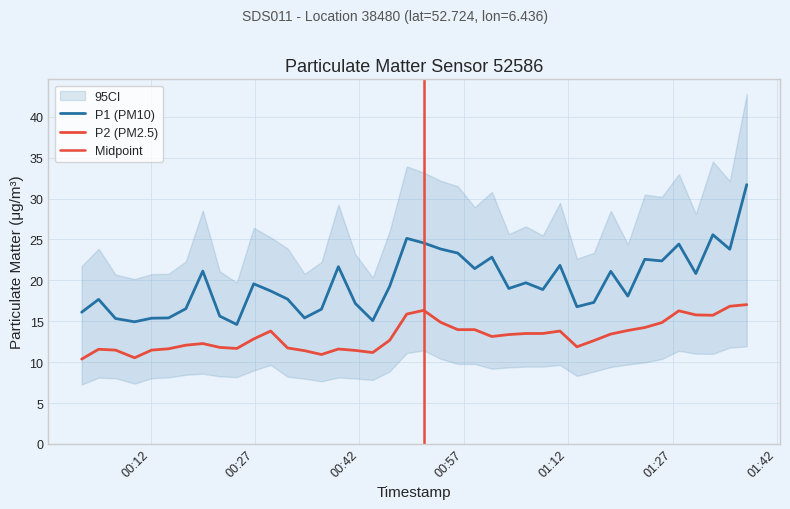

What is the difference between the highest and lowest values at 2022-07-05T00:21:56?

3.8